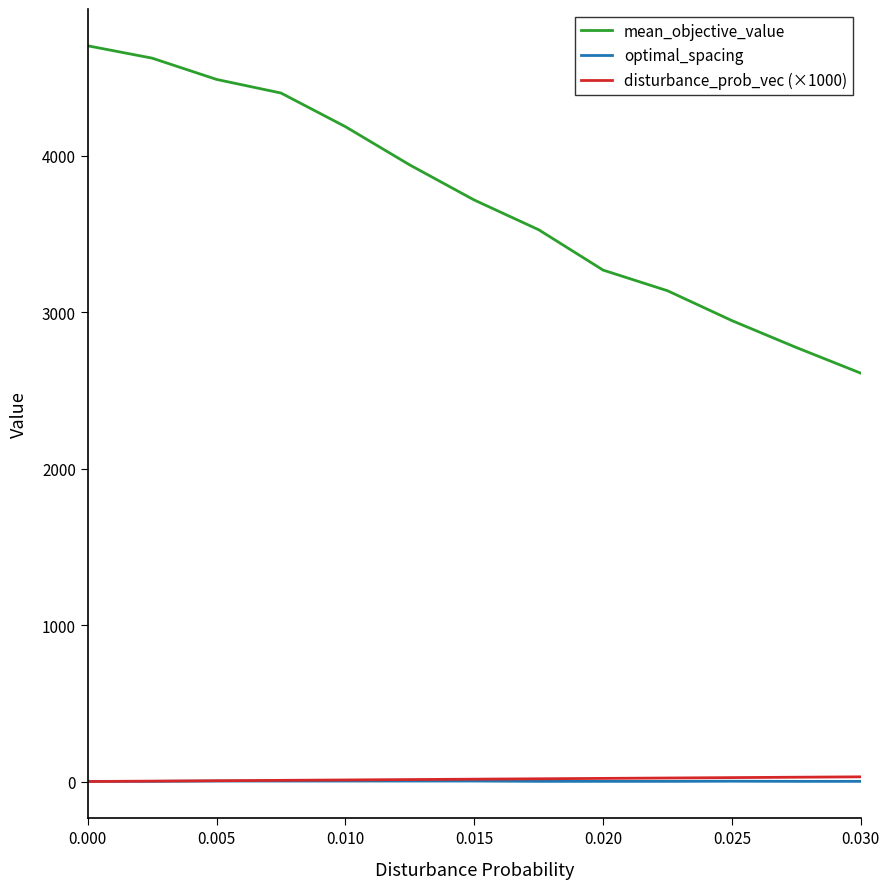

At how many categories does at least one series exceed 845?

13